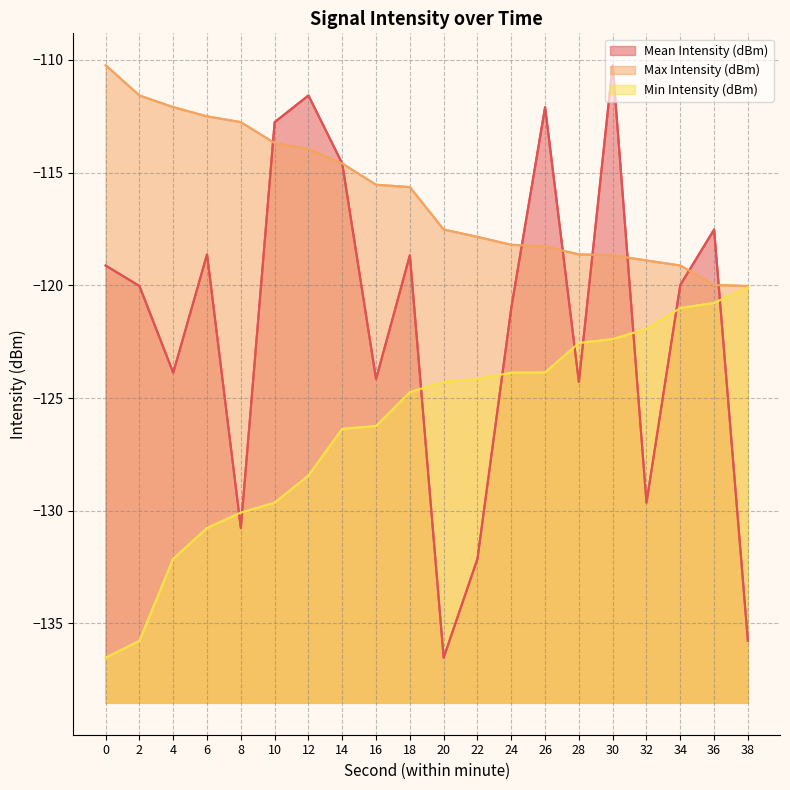

Count the number of data series in this chart.

3